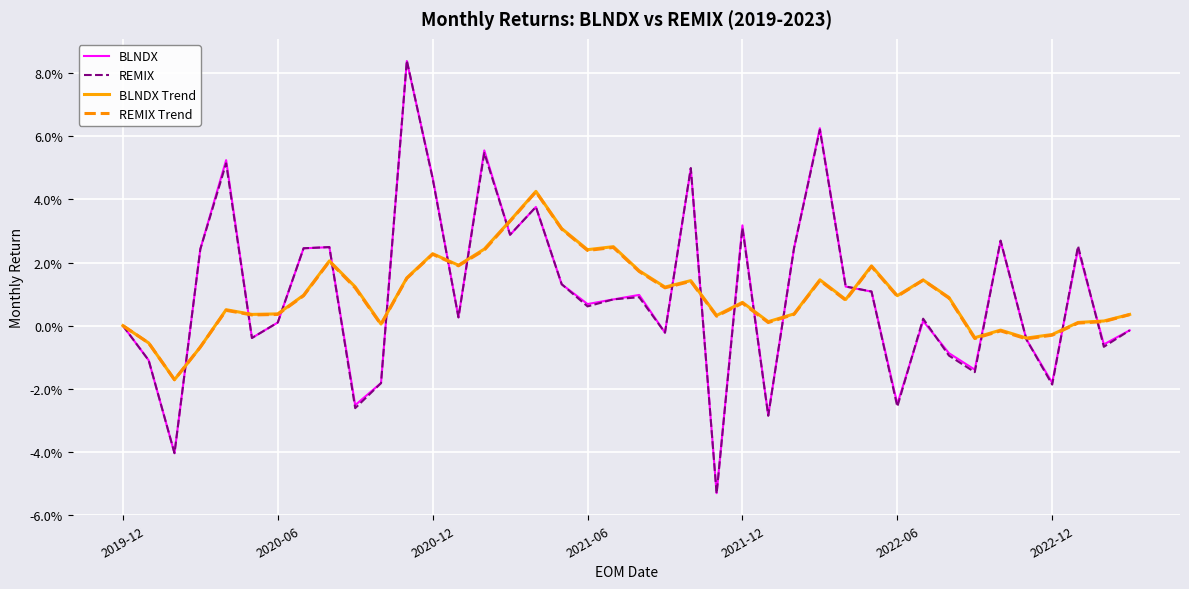

Rank the series by their maximum value, from highest to lowest.

REMIX, BLNDX, BLNDX Trend, REMIX Trend